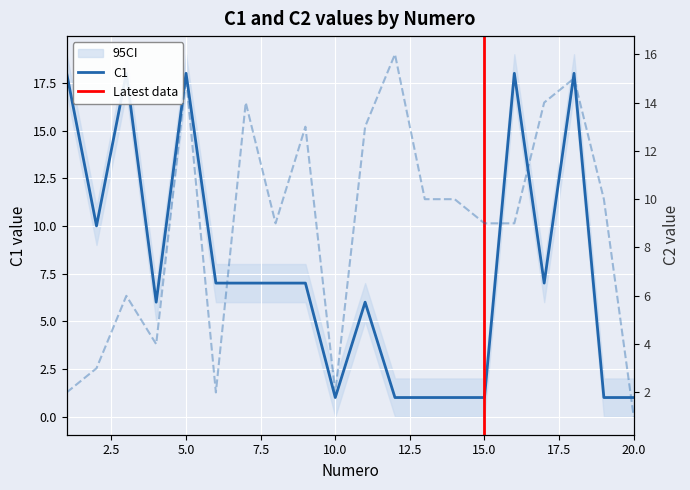

What is the approximate value of C1 at 1, to the nearest 5?

20